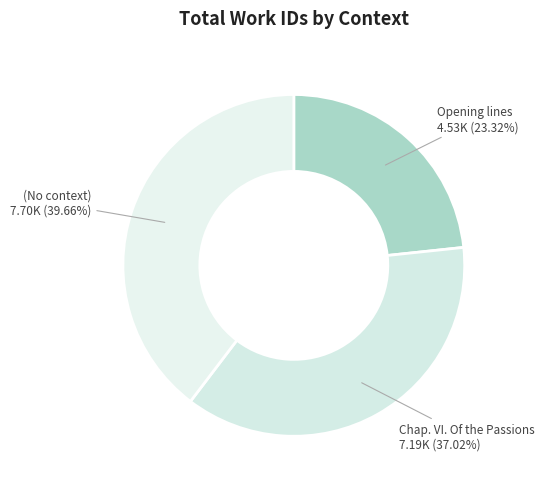

What percentage is NOT represented by (No context)?

60.3%